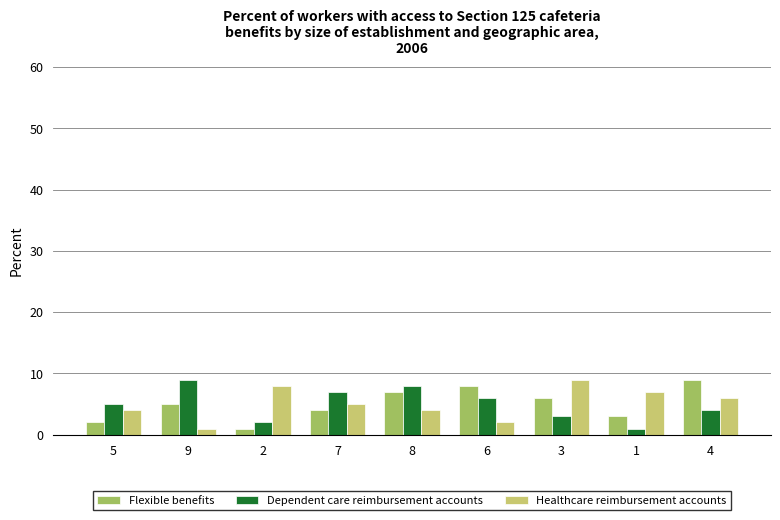

Reading right to left, what are all the values shown in this chart?

Flexible benefits: 9	3	6	8	7	4	1	5	2
Dependent care reimbursement accounts: 4	1	3	6	8	7	2	9	5
Healthcare reimbursement accounts: 6	7	9	2	4	5	8	1	4